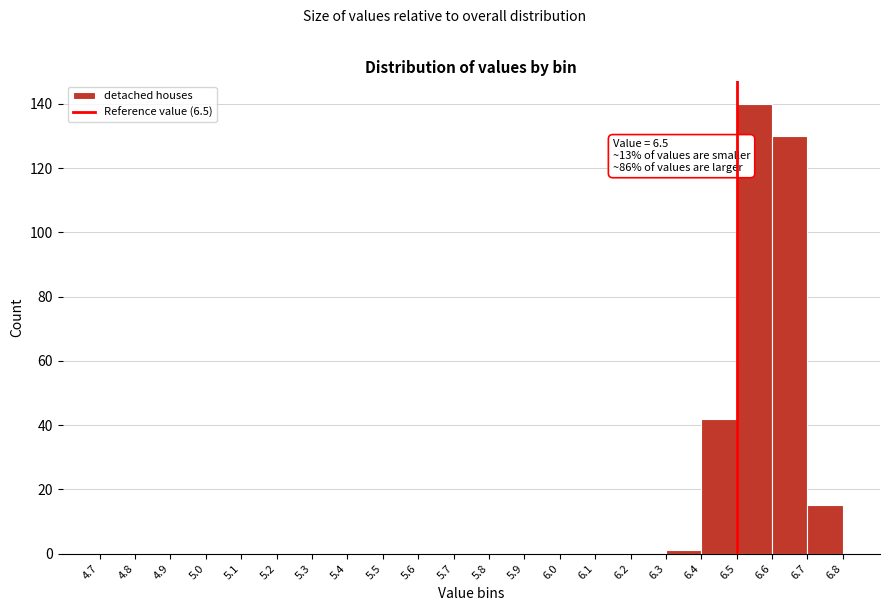

Over which range of the x-axis is the bar tallest?

6.5 to 6.6